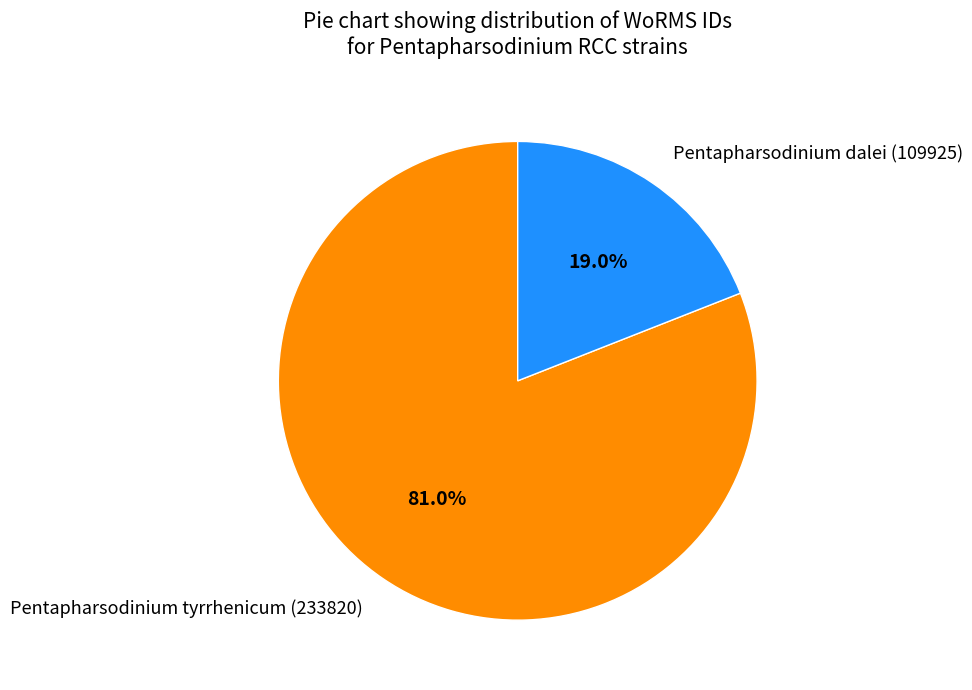

Does Pentapharsodinium dalei (109925) account for over 50% of the chart?

No